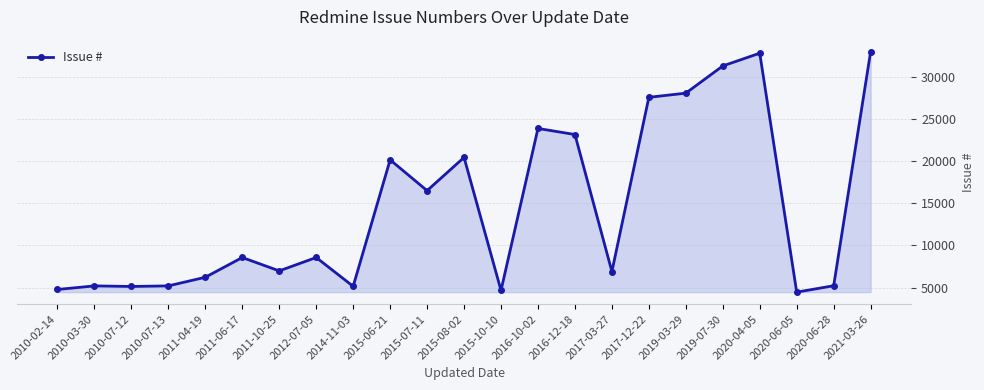

What is the sum of the values at 2015-07-11 and 2014-11-03?

21655